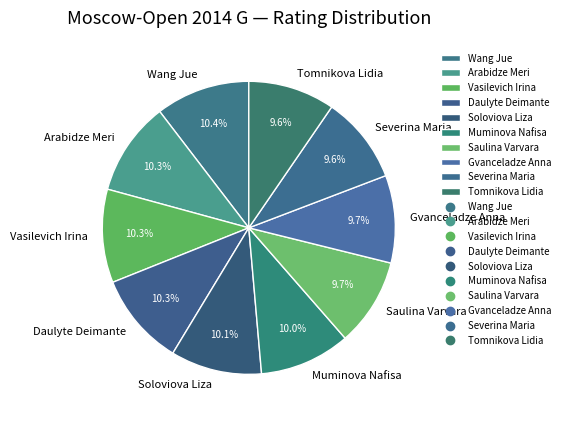

What is the ratio of the value at Saulina Varvara to the value at Gvanceladze Anna?

1.0